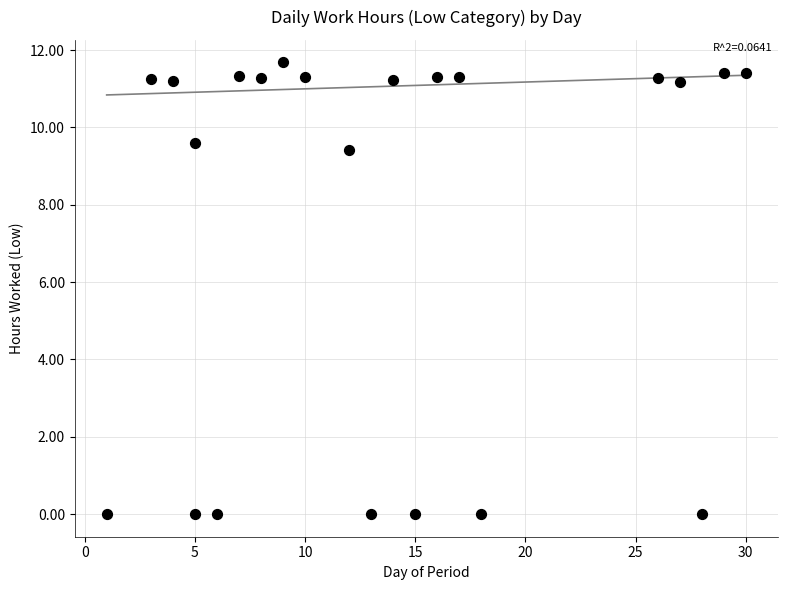

What Y value in the scatter plot is closest to 5?

9.4